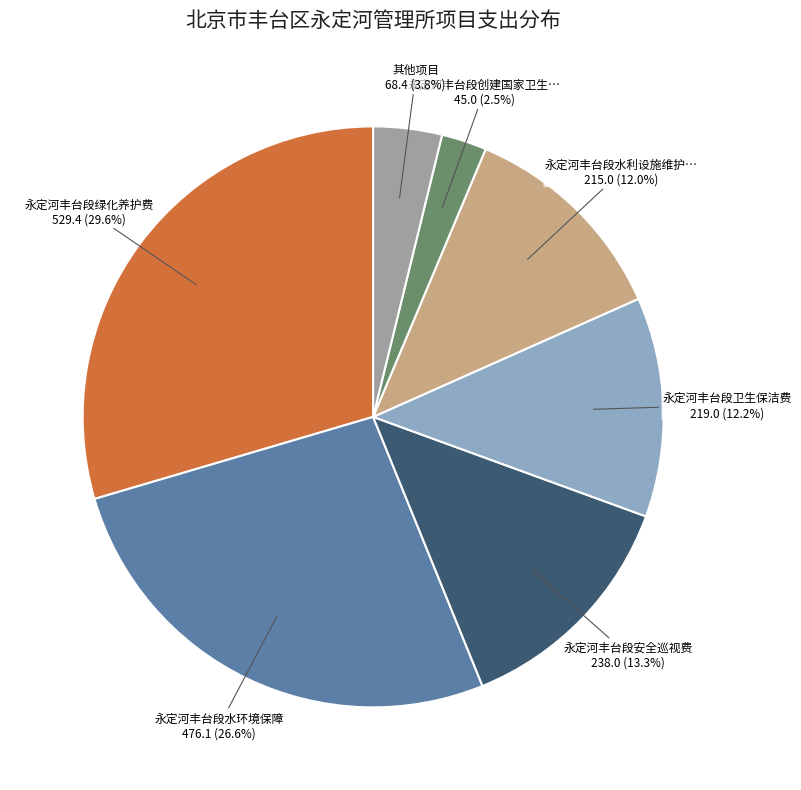

Is there a majority slice in this chart?

No